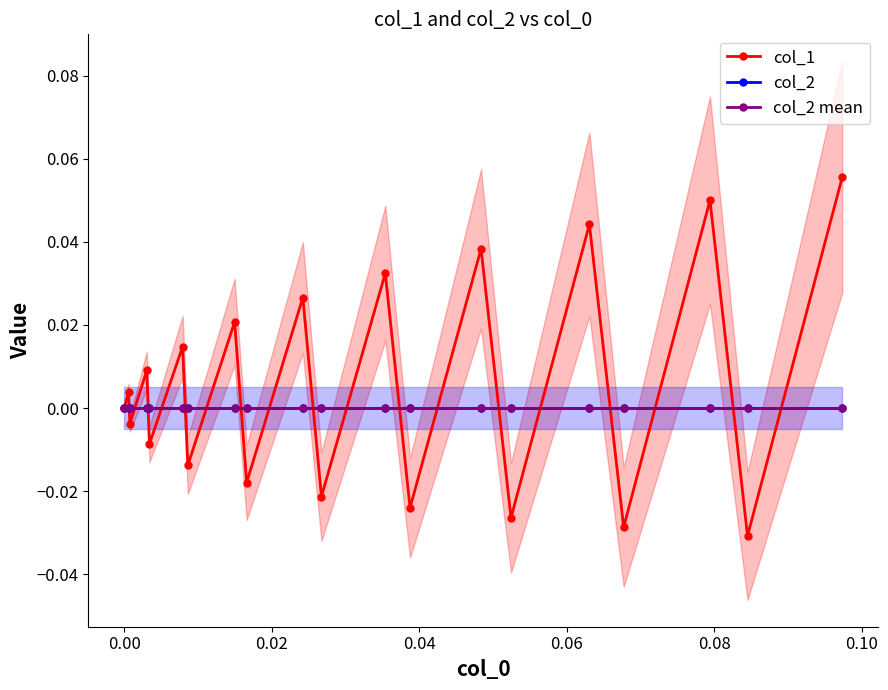

How many distinct data groups are displayed?

3